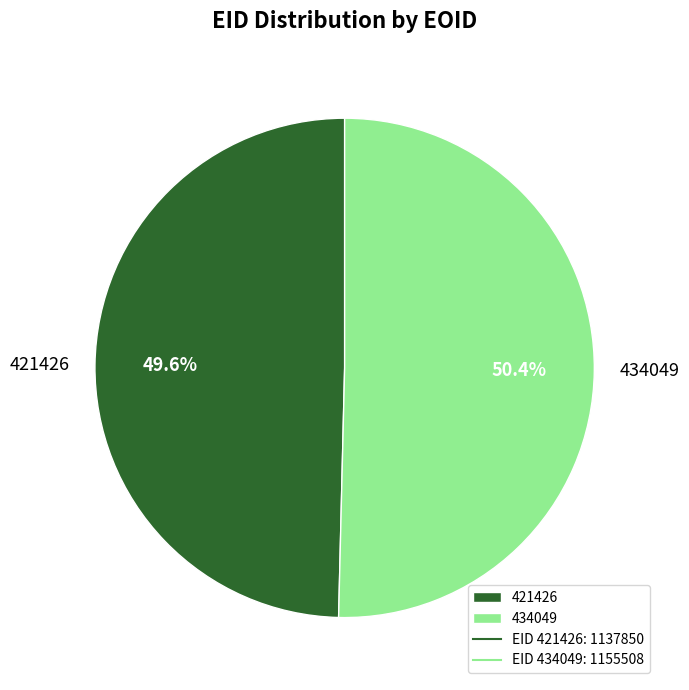

To the nearest percent, what percentage of the pie is 421426?

50%